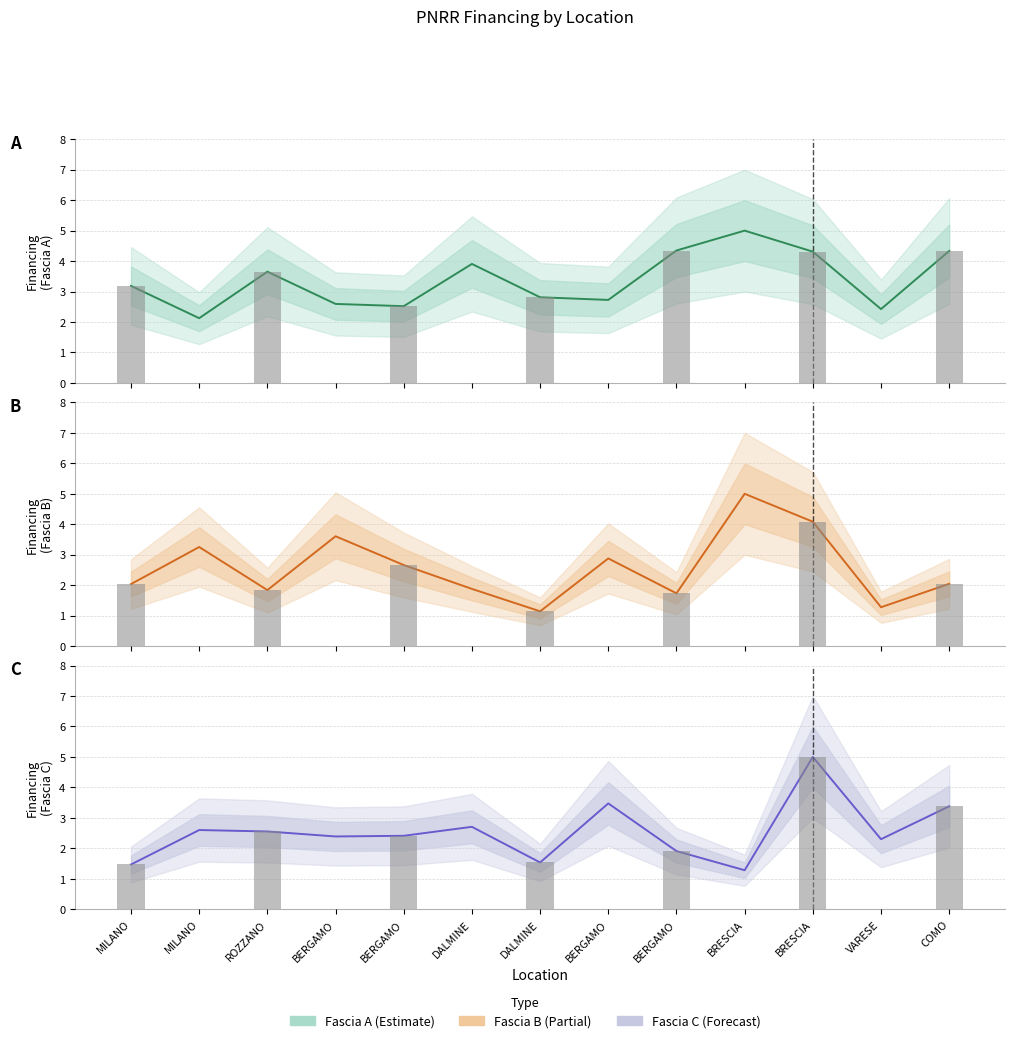

How many data points does each series have?

13